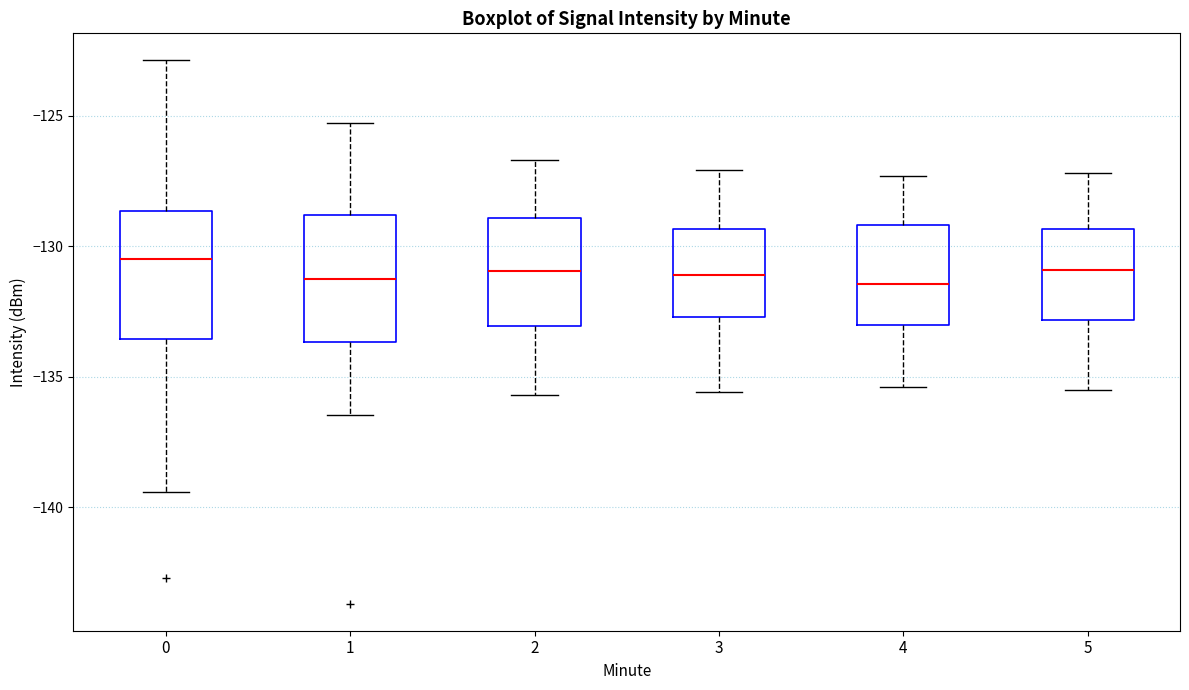

Reading left to right, read every box against the y-axis: the position of its median line, the range the box covers, and the ends of its whiskers. The values are not printed on the chart, so give them approximately, as read against the axis.

0: median -130.5, box -133.5 to -128.5, whiskers -139.5 to -123.0
1: median -131.0, box -133.5 to -129.0, whiskers -136.5 to -125.5
2: median -131.0, box -133.0 to -129.0, whiskers -135.5 to -126.5
3: median -131.0, box -132.5 to -129.5, whiskers -135.5 to -127.0
4: median -131.5, box -133.0 to -129.0, whiskers -135.5 to -127.5
5: median -131.0, box -133.0 to -129.5, whiskers -135.5 to -127.0